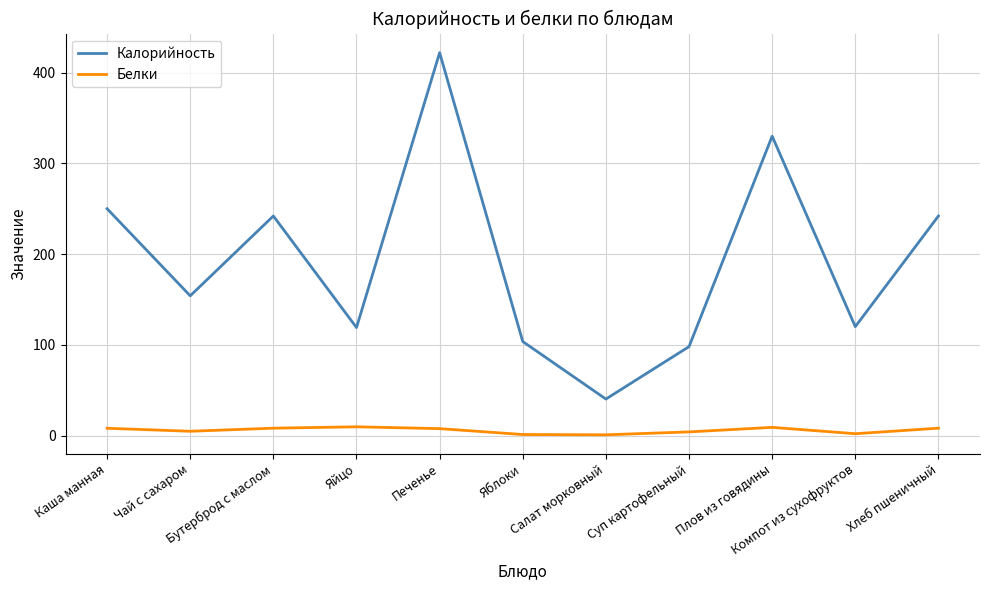

True or false: Калорийность and Белки cross at least once.

False